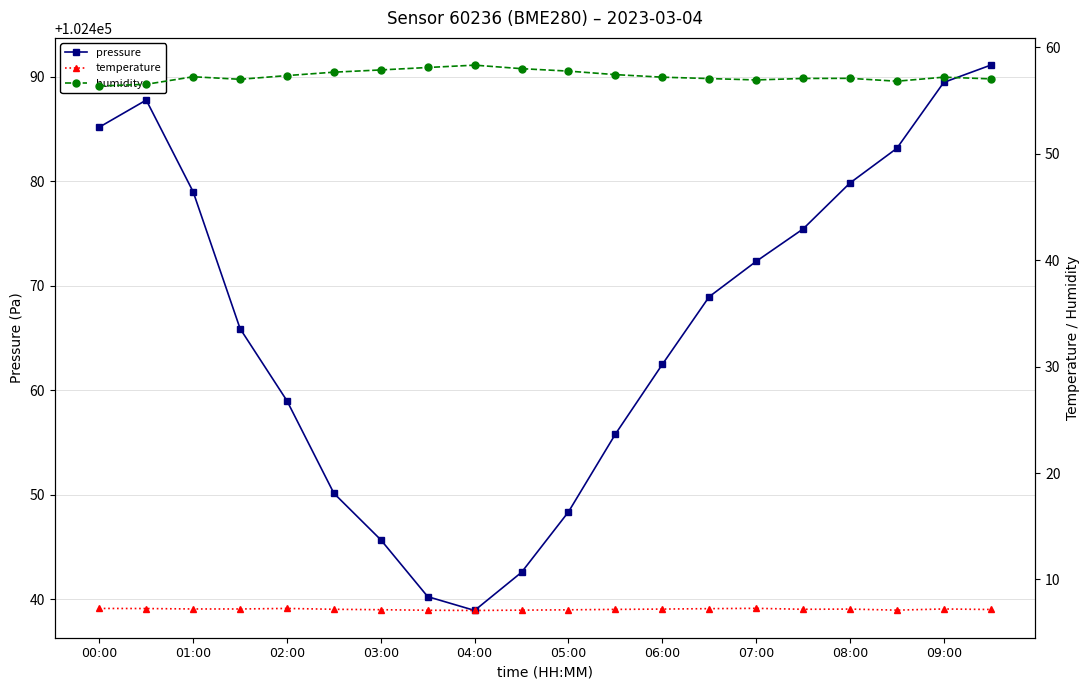

At which label does pressure first exceed 102468?

00:00